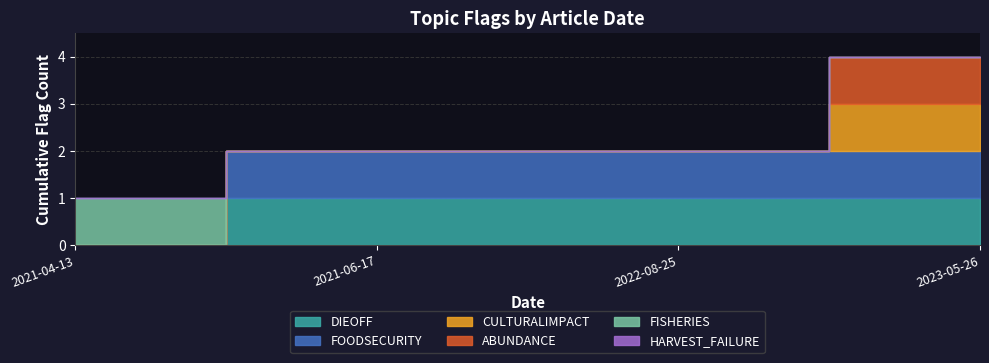

What is the label of the 1st point from the right?

2023-05-26